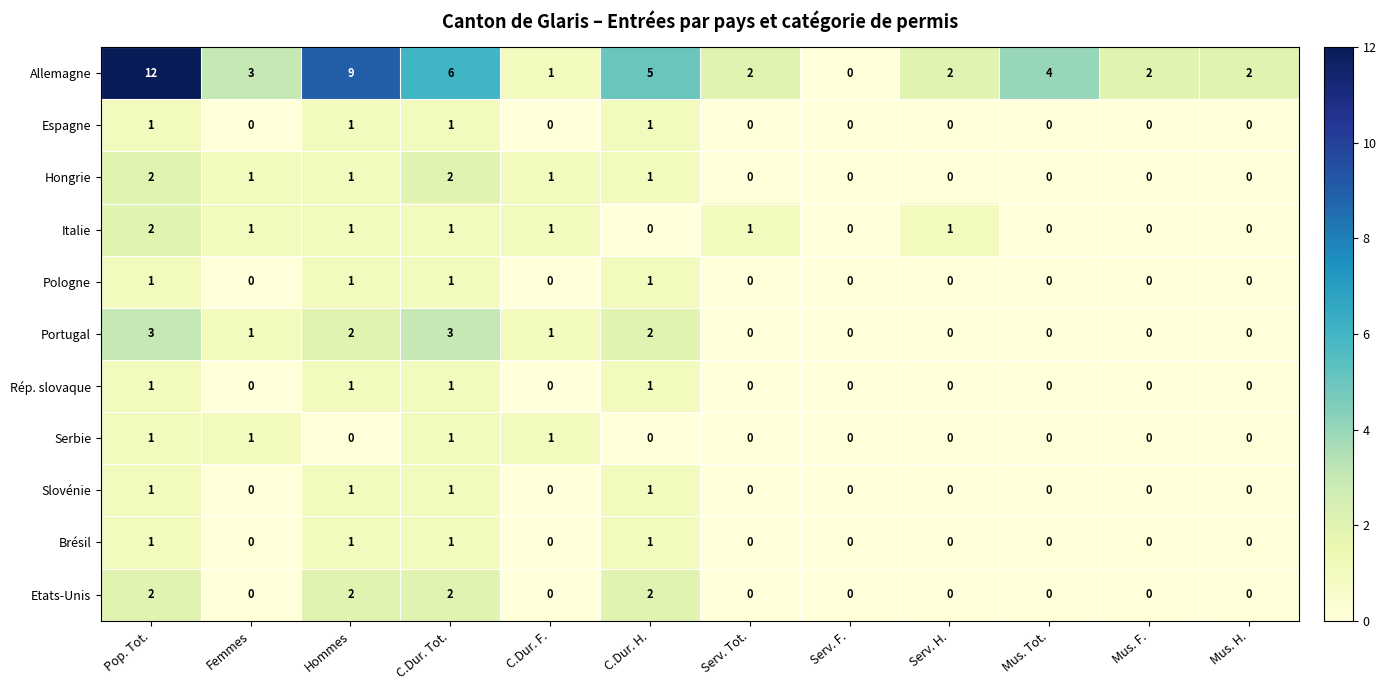

What is the total value across all series at Serv. Tot.?

3